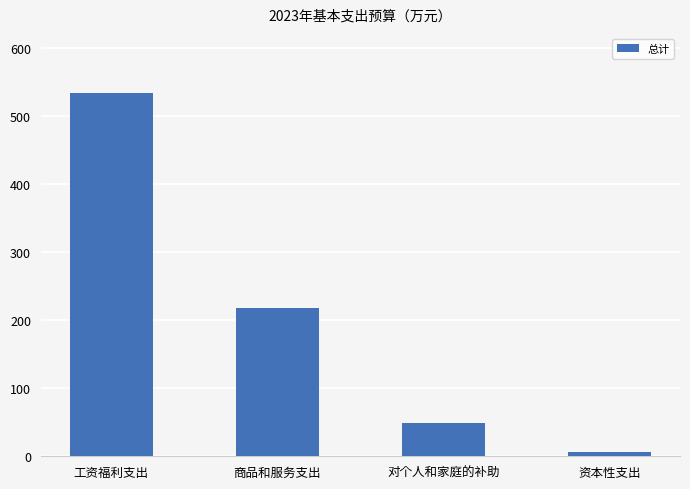

How many bars are there in total?

4